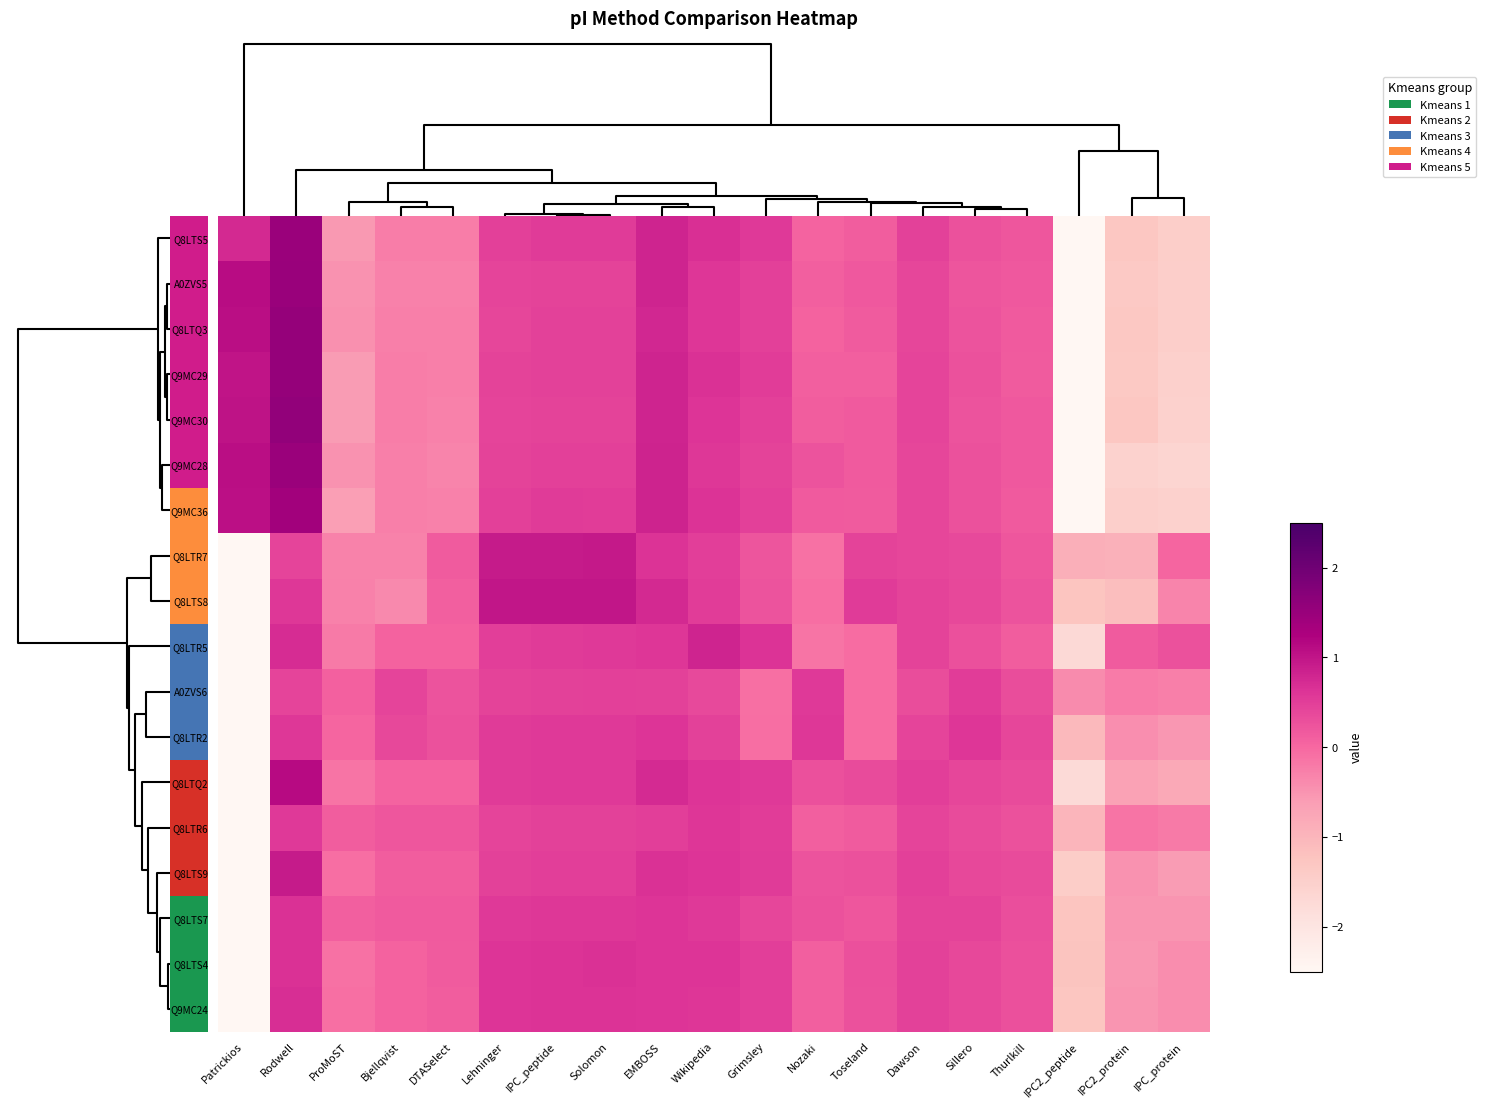

What is the difference between the second highest and second lowest values in the Q8LTS4 series?

1.9